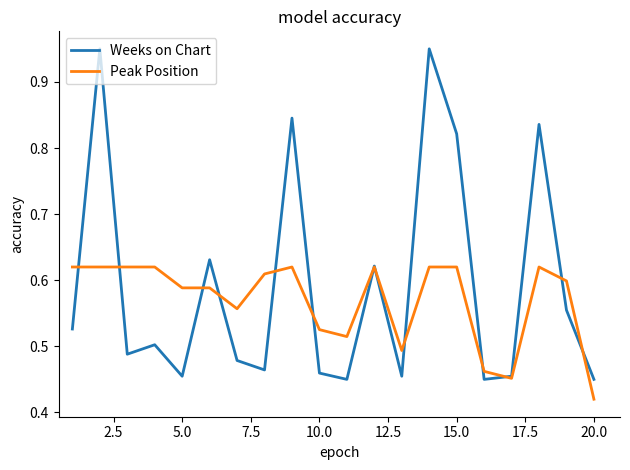

Rank the series by their maximum value, from highest to lowest.

Weeks on Chart, Peak Position